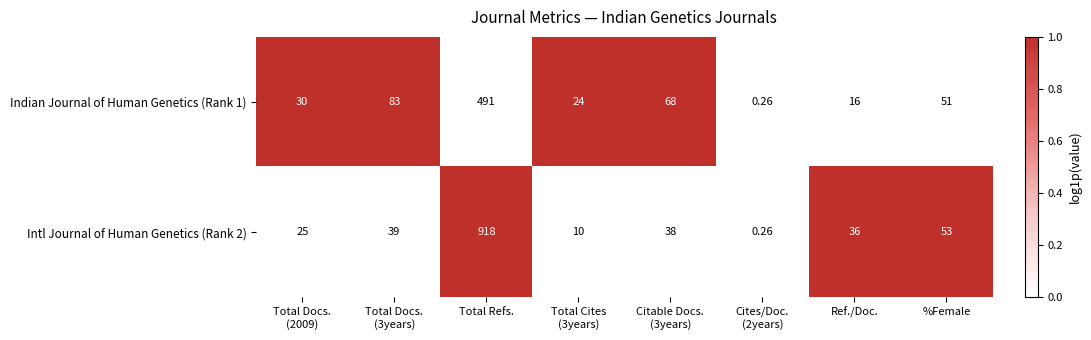

At how many categories does at least one series exceed 0?

8